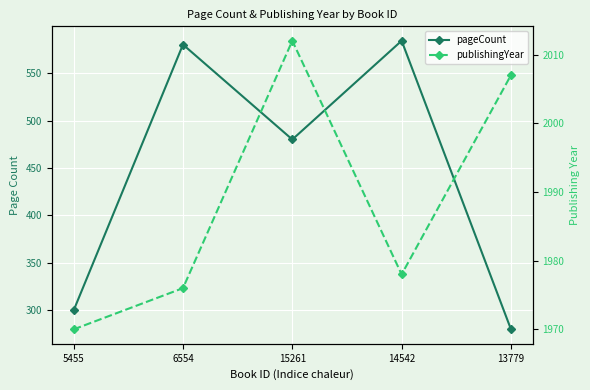

How many lines are shown in the chart?

2